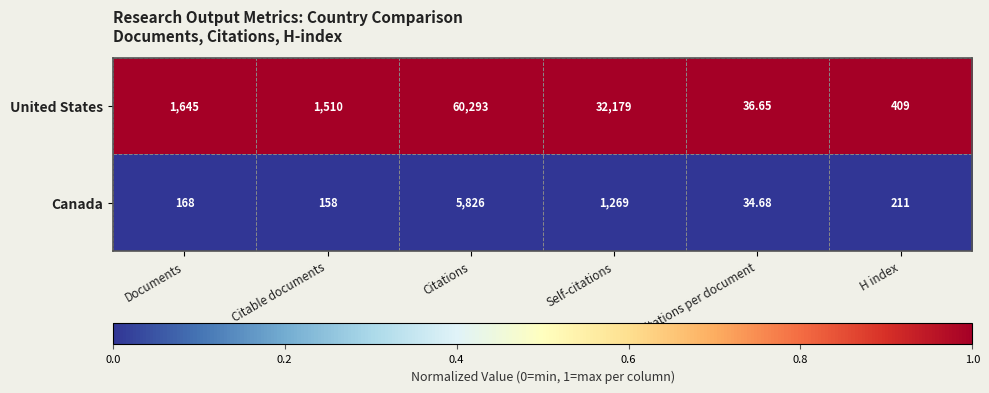

Which category has the lowest value across all series?

Citations per document